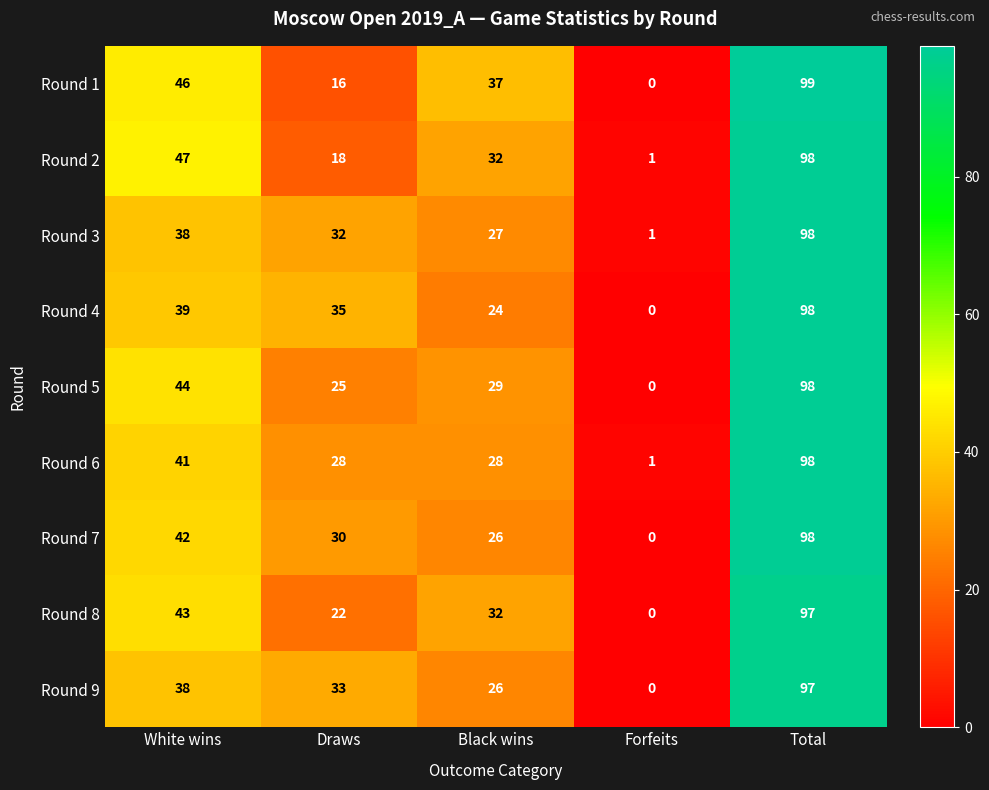

Is it true that Round 2 equals 1 at Forfeits?

True